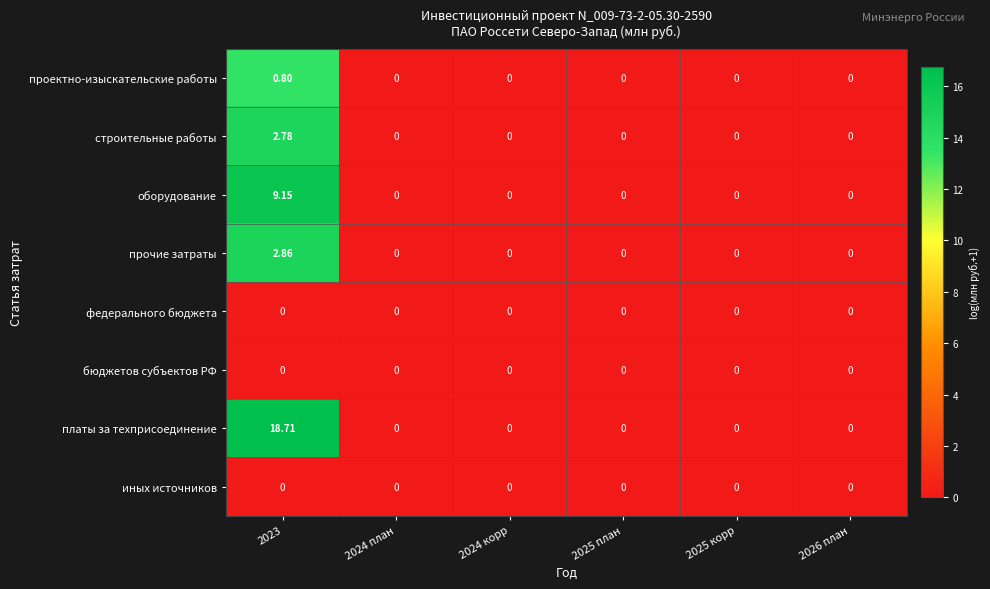

Which series has the largest range (max minus min)?

платы за техприсоединение